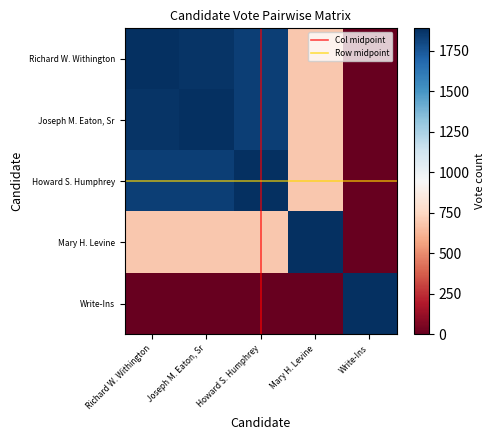

At which label does Joseph M. Eaton, Sr first exceed 1832?

Richard W. Withington